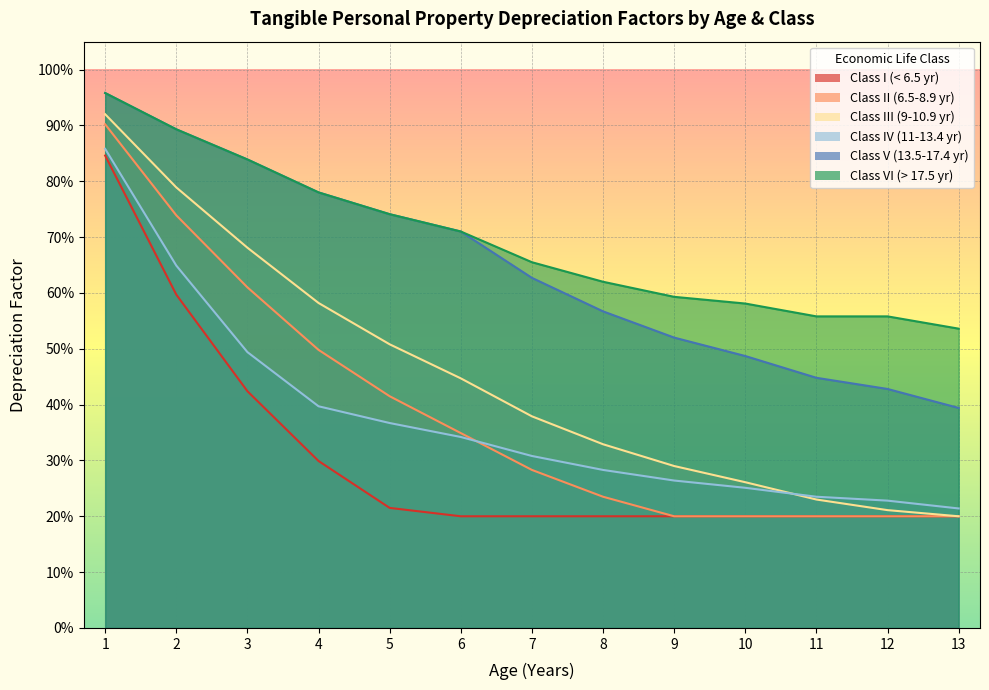

True or false: Class I (< 6.5 yr) has a value of 0.1 at 3.

False